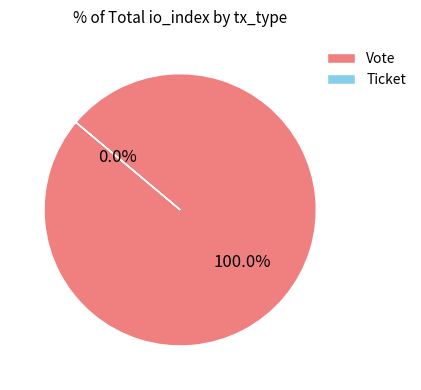

True or false: Vote accounts for 87% of the total.

False